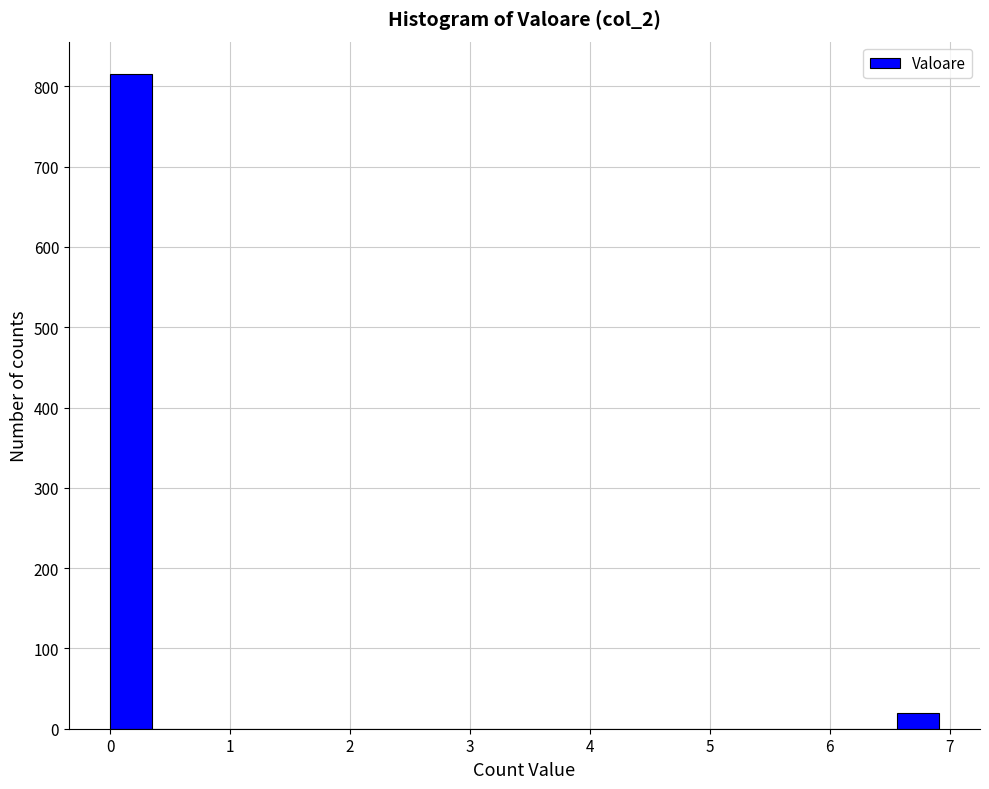

Around what value on the x-axis is the tallest bar? Give the approximate position of its centre, as read against the axis.

0.2